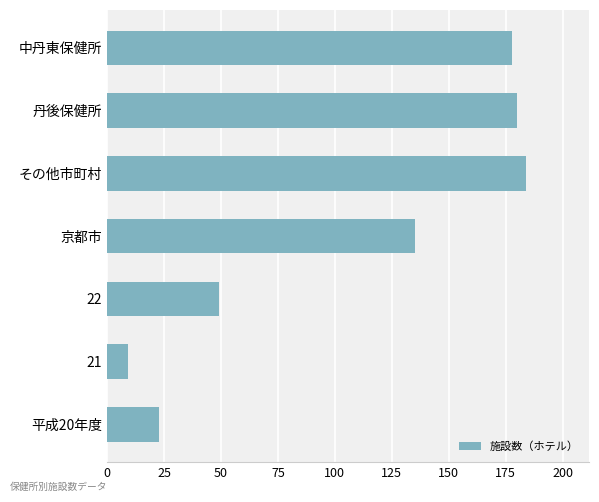

What is the change in value from その他市町村 to 京都市?

-49